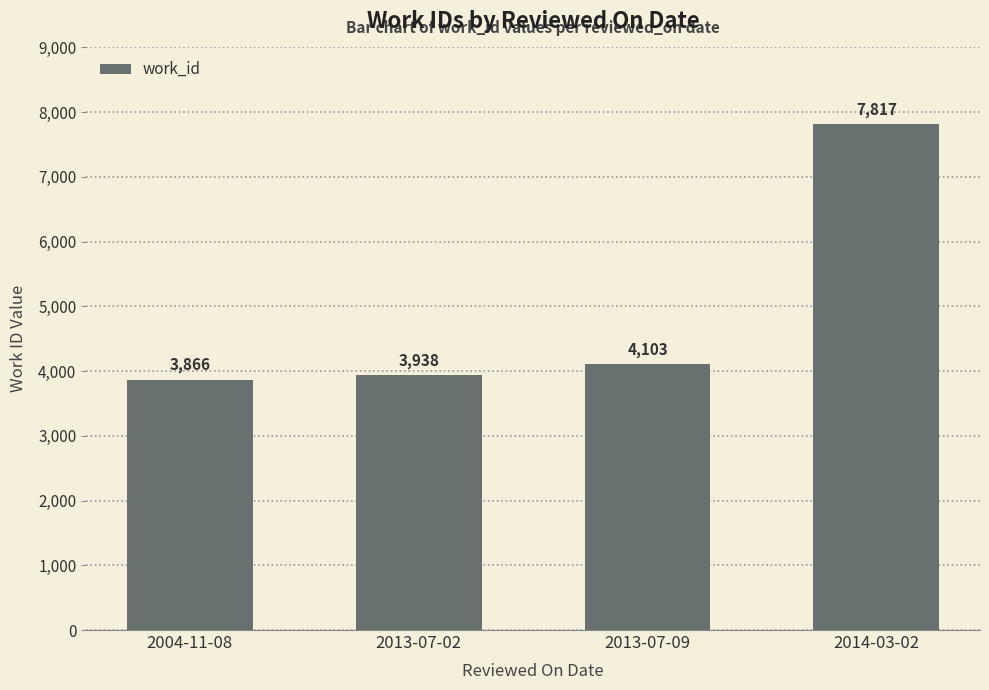

What is the change in value from 2013-07-02 to 2013-07-09?

+165